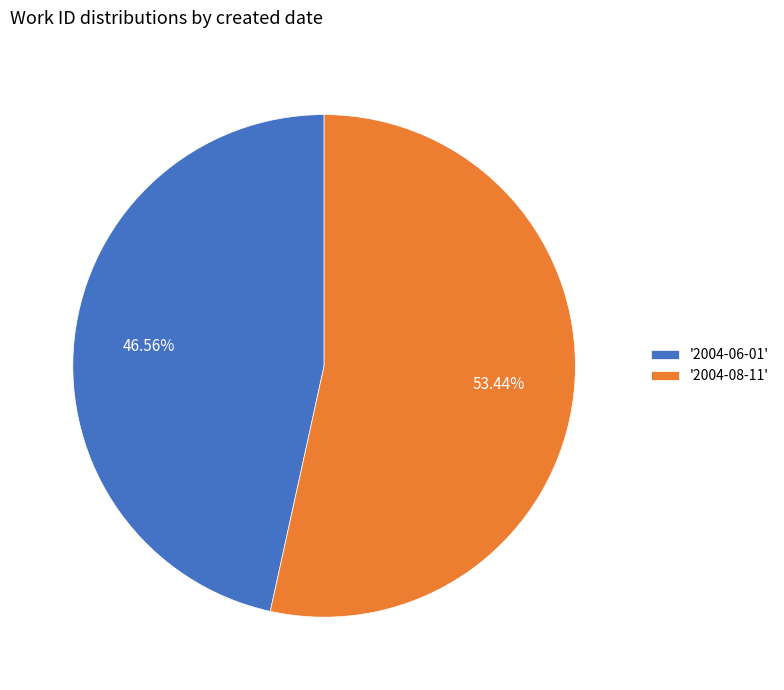

Approximately how many times larger is the value at '2004-08-11' compared to '2004-06-01'?

1.1